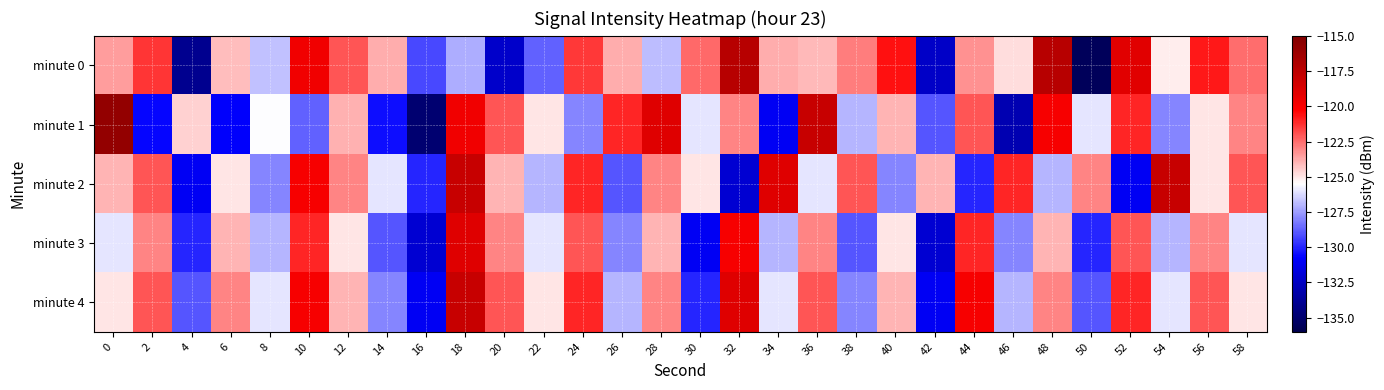

Rank the series at 22 from highest to lowest value.

minute 1, minute 4, minute 3, minute 2, minute 0